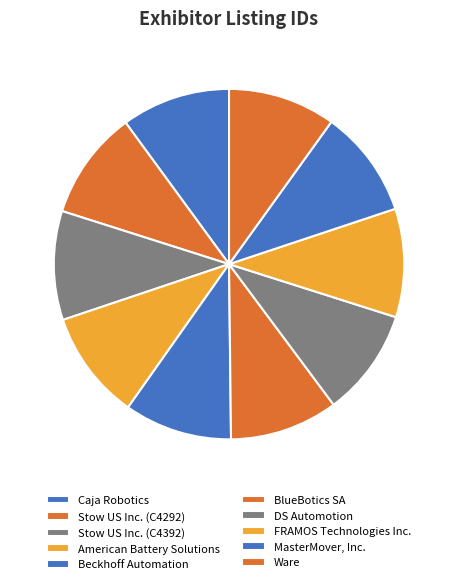

How many slices are in this pie chart?

10